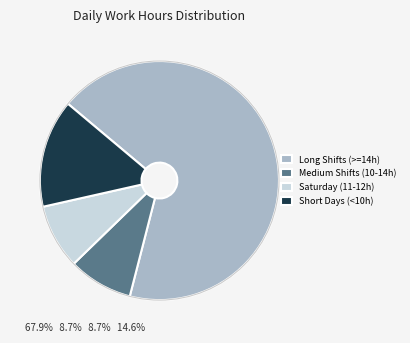

Count the number of slices in the pie.

4